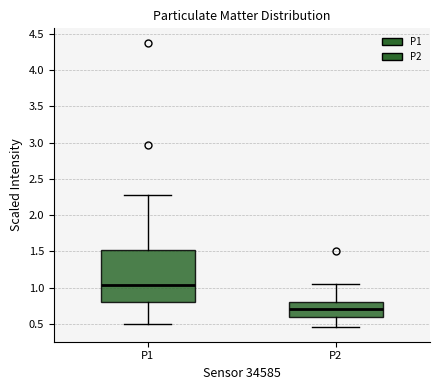

Which box has the highest median line?

P1